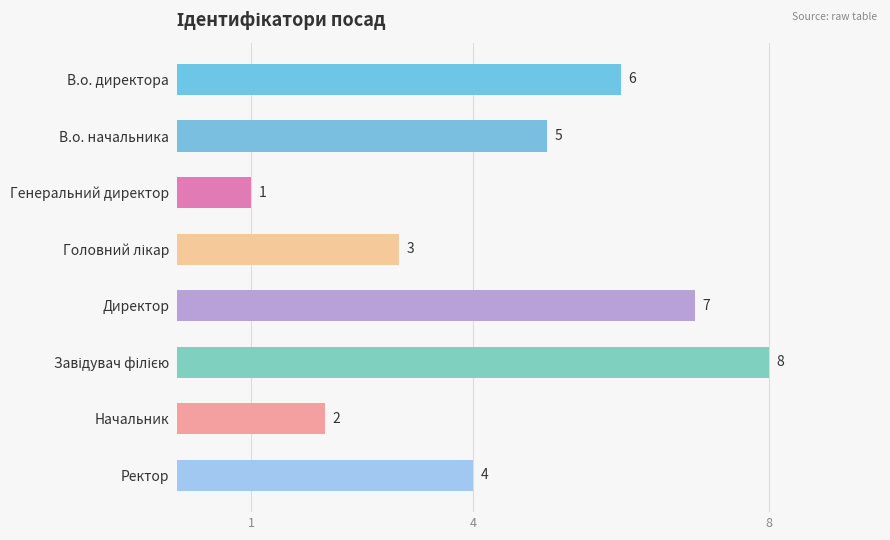

Where is the data nearest to the value 4?

Ректор